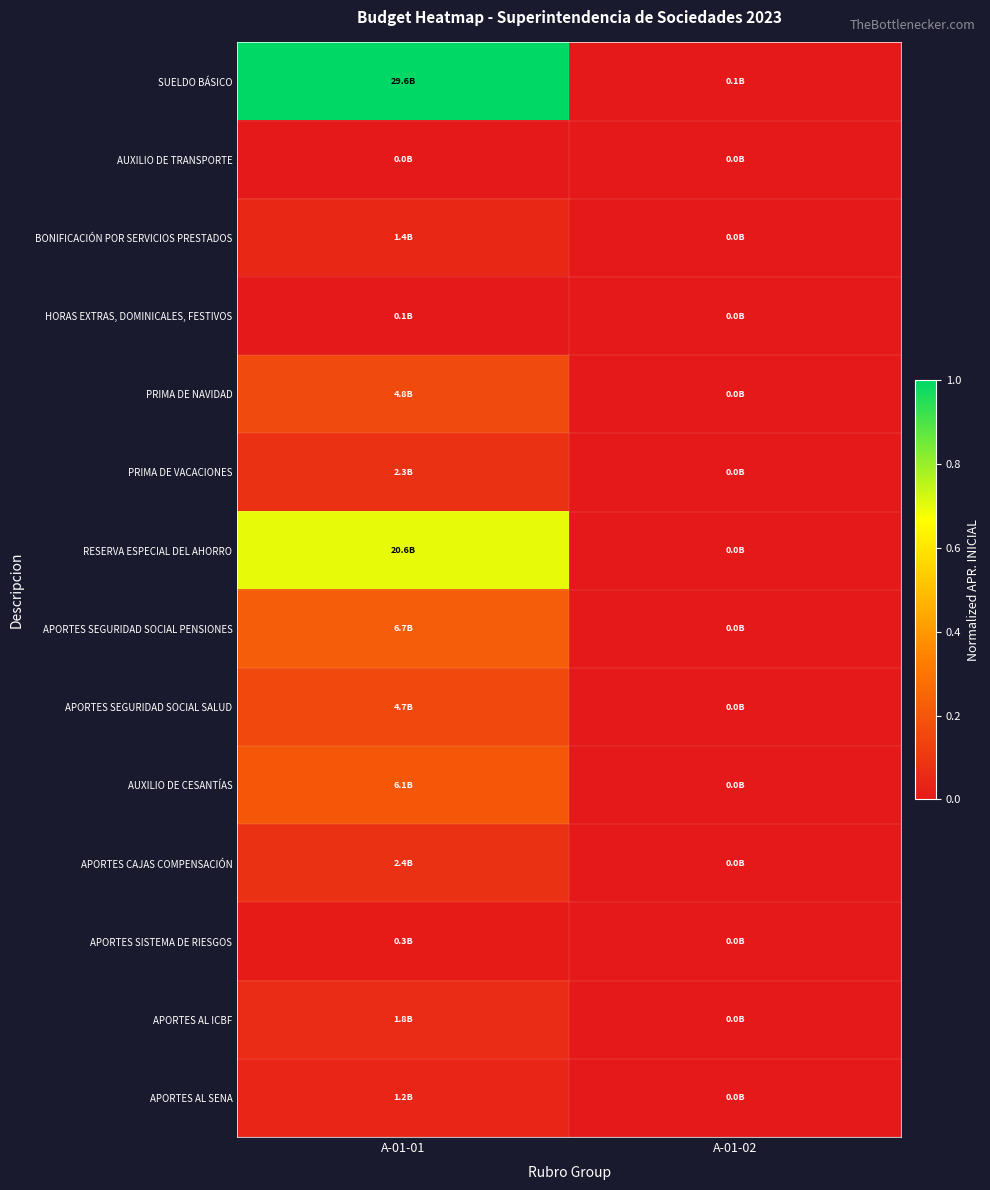

At how many categories does at least one series exceed 0?

2